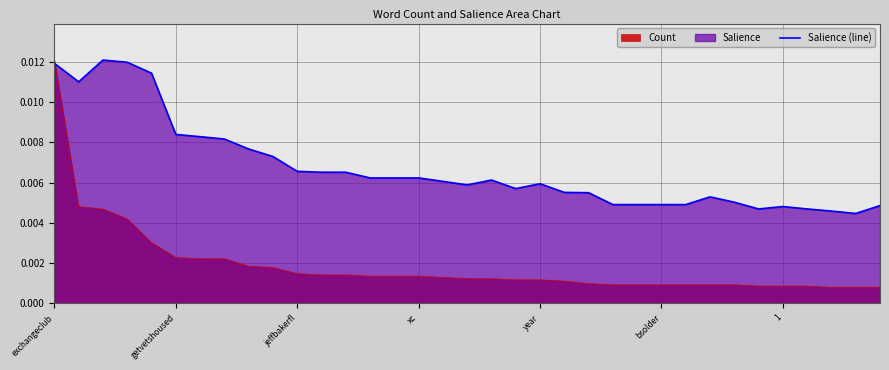

How many times do Count and Salience (line) cross each other?

1